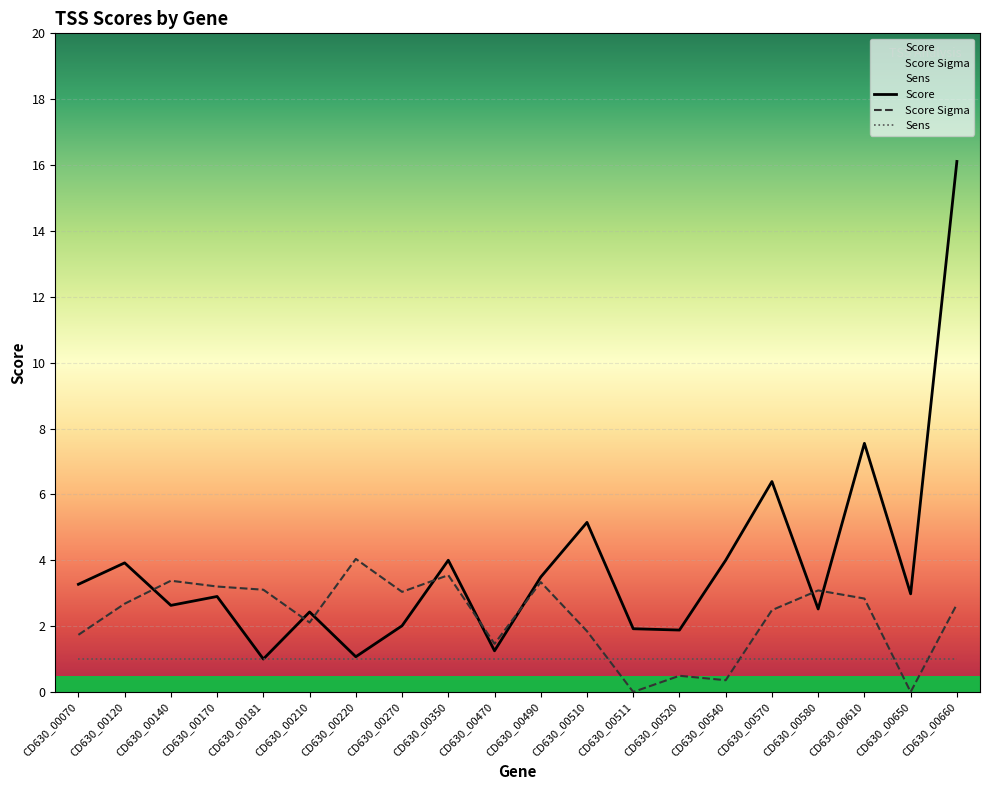

Which category has the highest value in the Score series?

CD630_00660